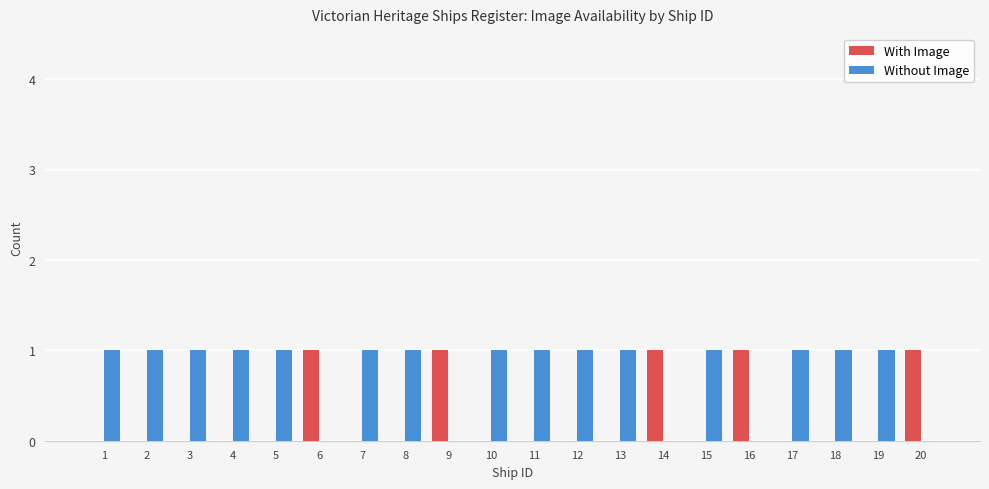

The With Image series shows 0 at 20. True or false?

False